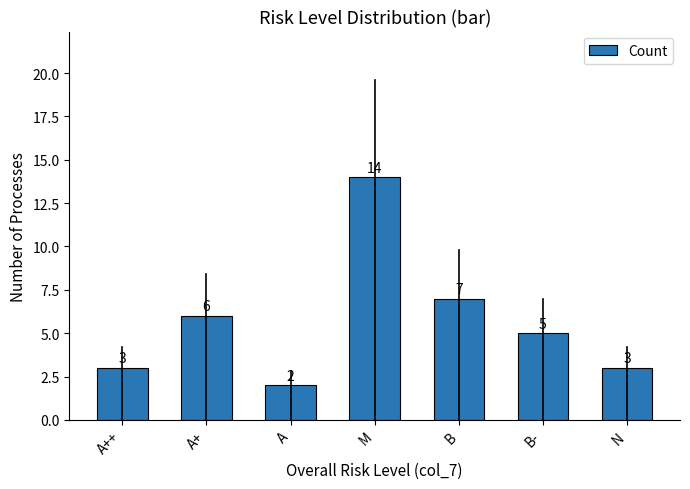

Are the bars grouped side by side (vs. stacked)?

No